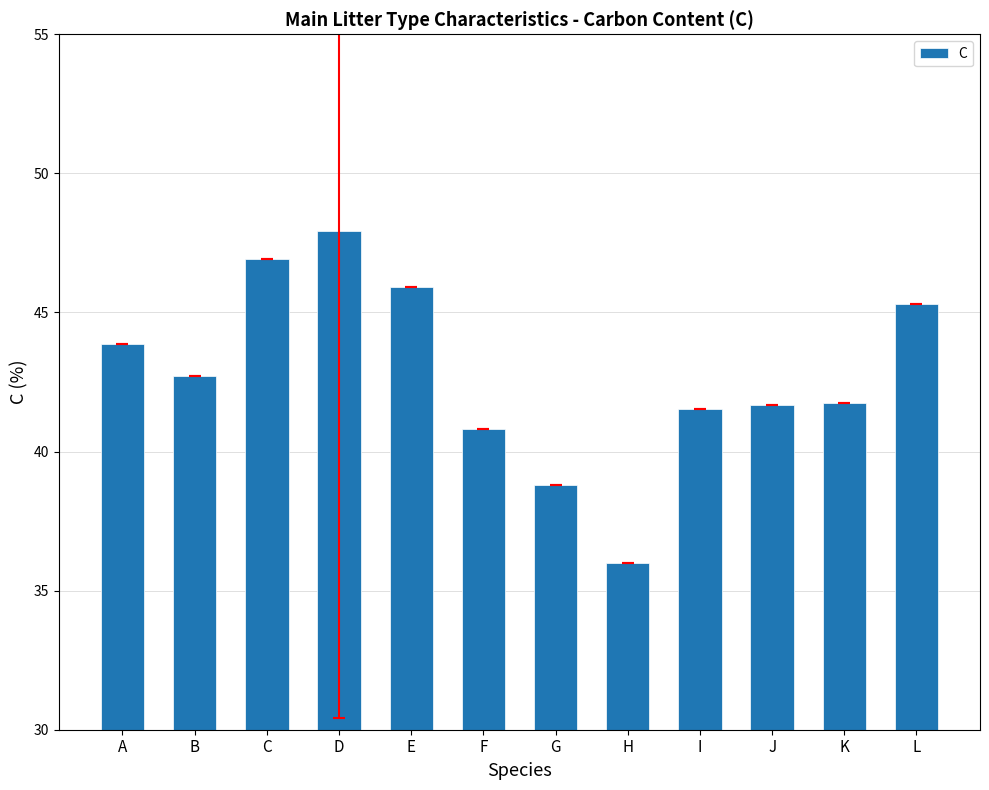

What is the average value?

42.8